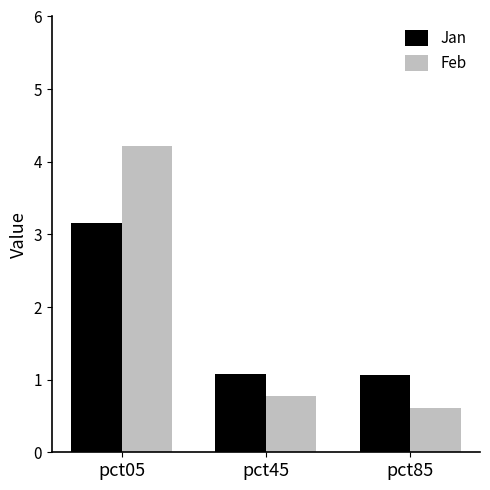

What is the total value across all series at pct85?

1.7